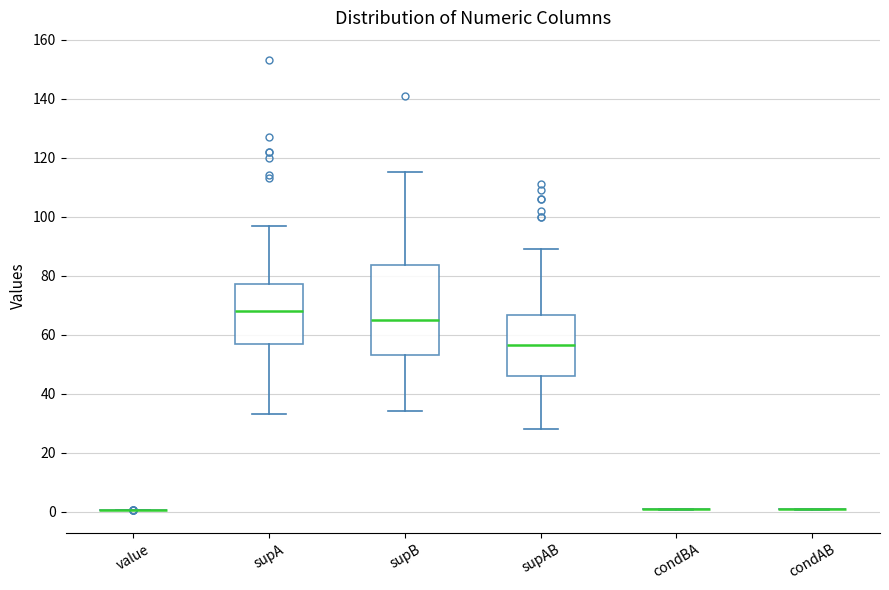

Reading left to right, read every box against the y-axis: the position of its median line, the range the box covers, and the ends of its whiskers. The values are not printed on the chart, so give them approximately, as read against the axis.

value: box collapsed to a line at 0, whiskers 0 to 0
supA: median 68, box 56 to 78, whiskers 34 to 98
supB: median 66, box 54 to 84, whiskers 34 to 116
supAB: median 56, box 46 to 66, whiskers 28 to 90
condBA: box collapsed to a line at 0, whiskers 0 to 0
condAB: box collapsed to a line at 0, whiskers 0 to 2